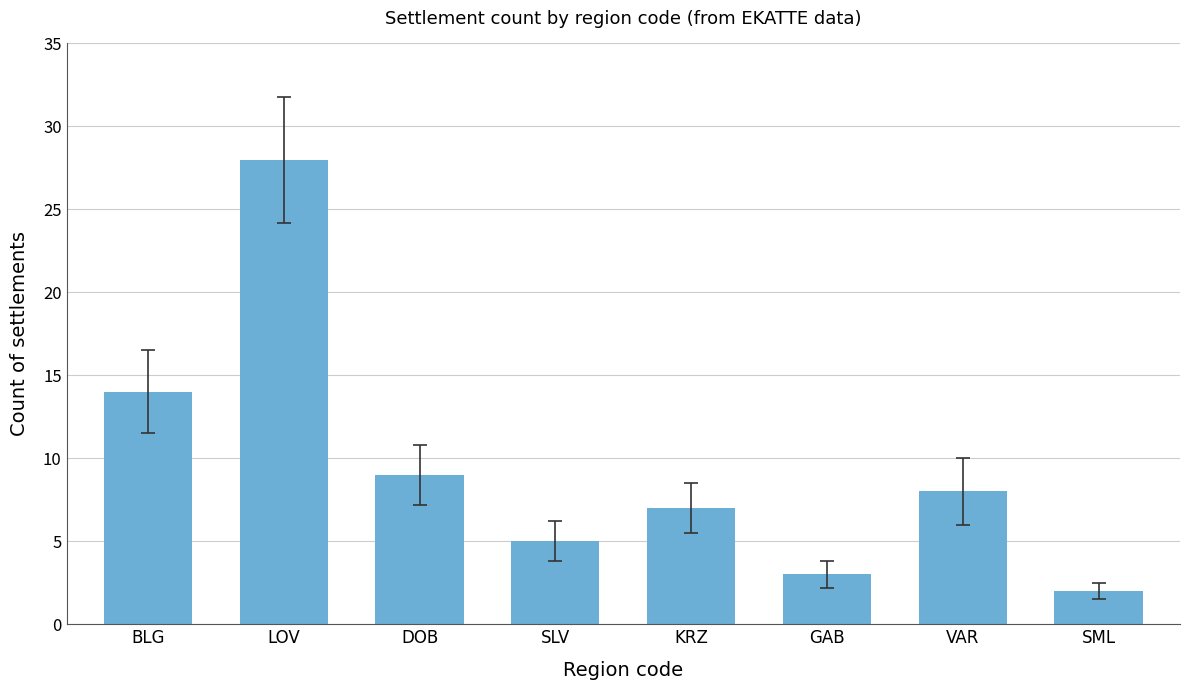

Does the chart contain stacked bars?

No